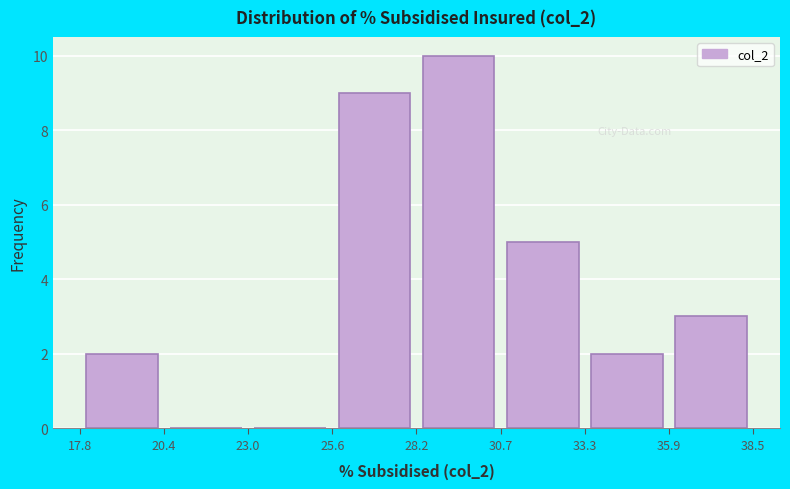

Reading left to right, list every bar in this chart as the range it spans on the x-axis followed by its height. The values are not printed on the chart, so give them approximately, as read against the axis.

17.8 to 20.4: 2
20.4 to 23.0: 0
23.0 to 25.6: 0
25.6 to 28.2: 9
28.2 to 30.7: 10
30.7 to 33.3: 5
33.3 to 35.9: 2
35.9 to 38.5: 3